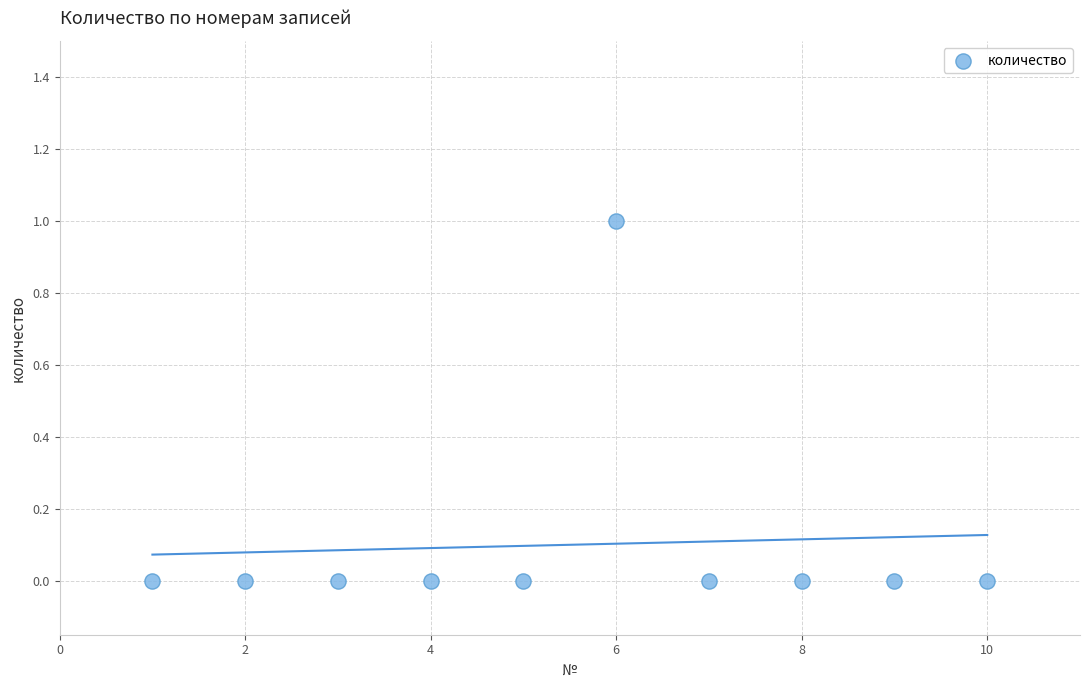

What is the average X value?

6